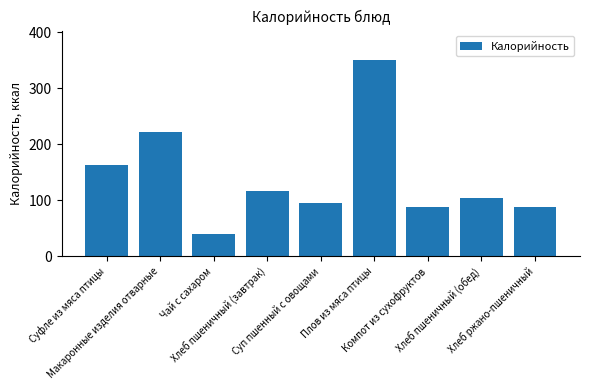

What is the label of the 2nd bar from the right?

Хлеб пшеничный (обед)